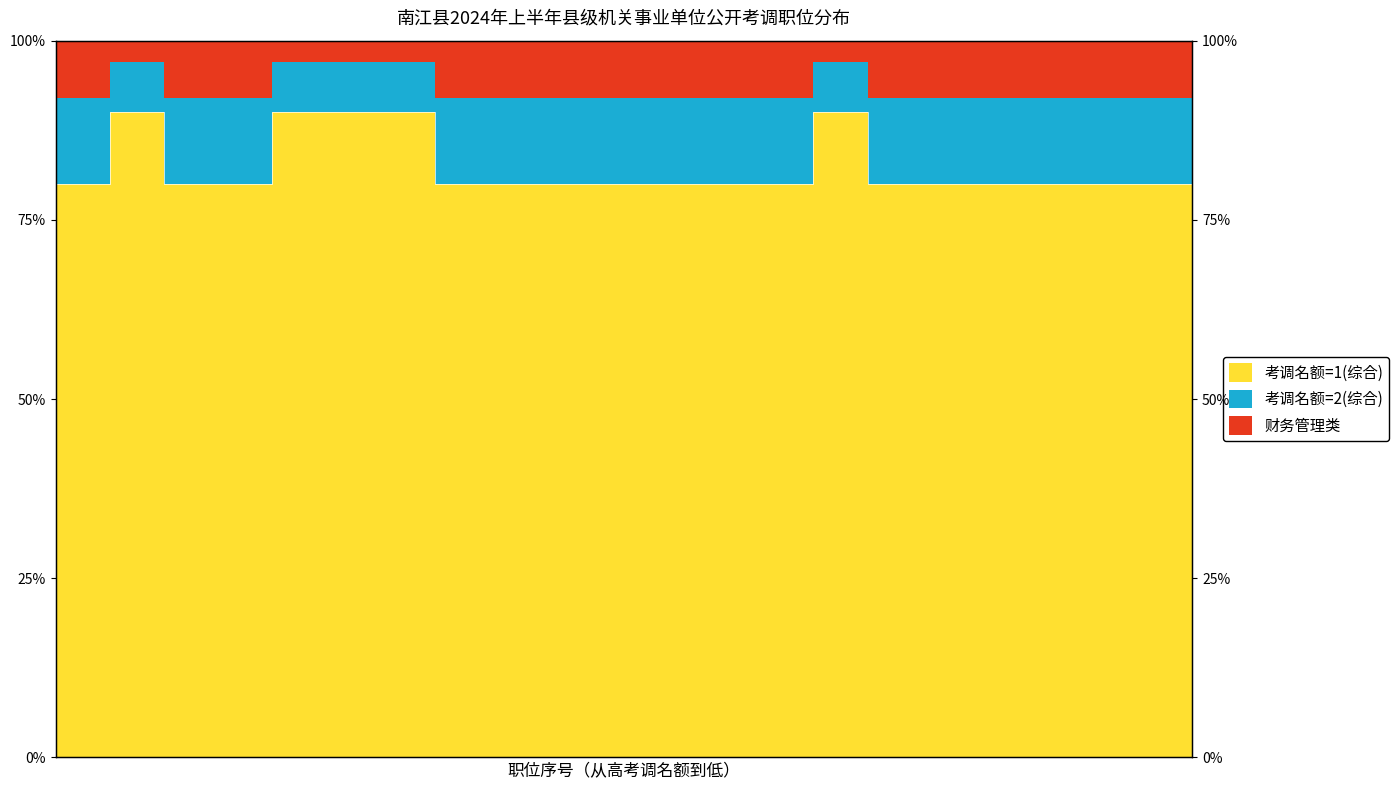

What is the sum of the values at 22 and 19?

160